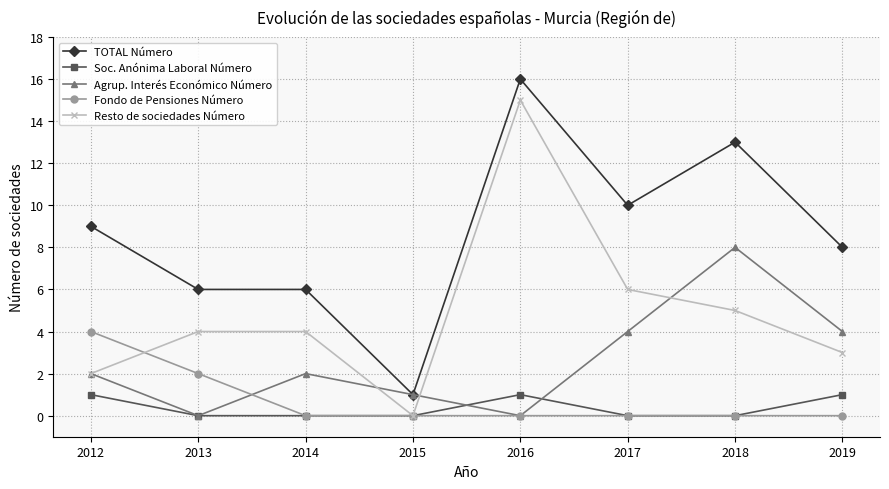

How many lines are shown in the chart?

5